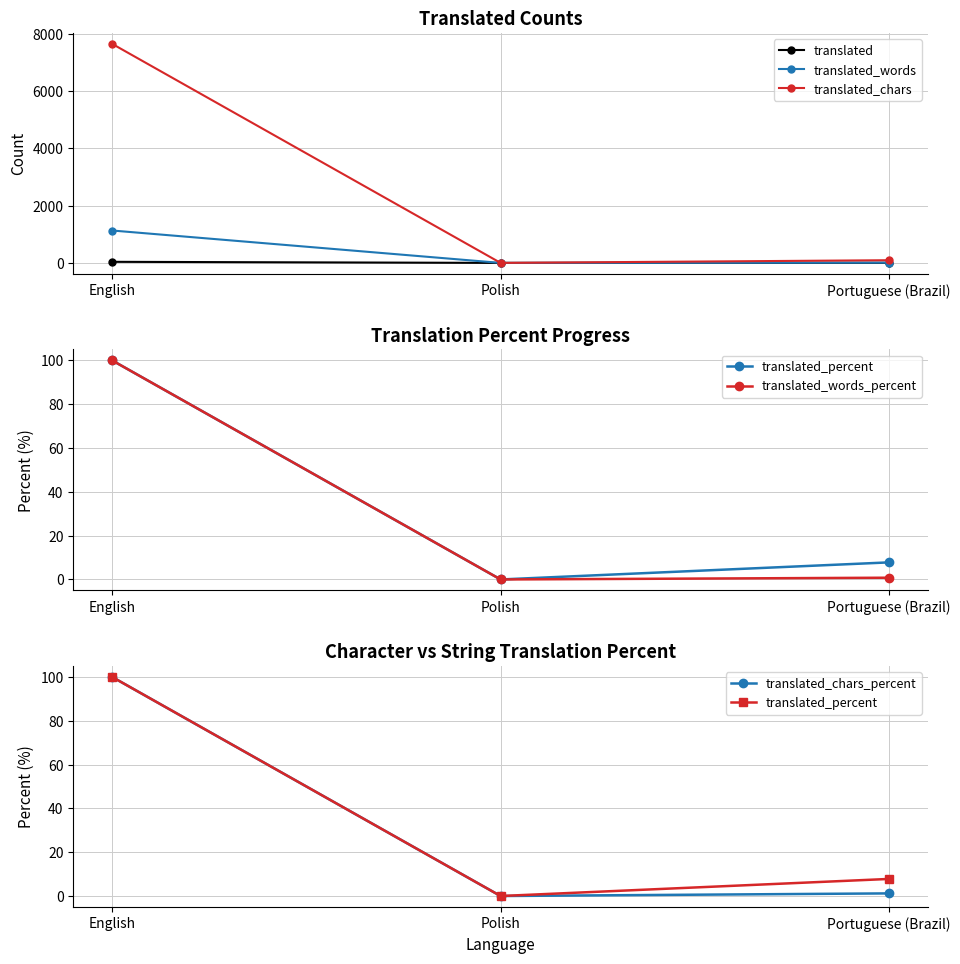

Which series has the largest range (max minus min)?

translated_chars